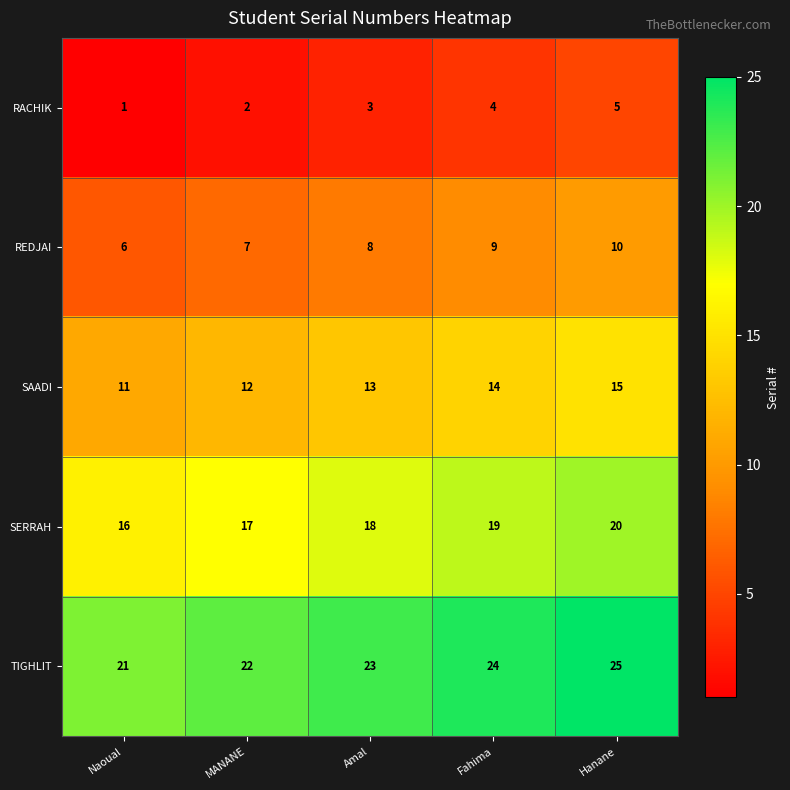

Where is SERRAH nearest to the value 18?

Amal